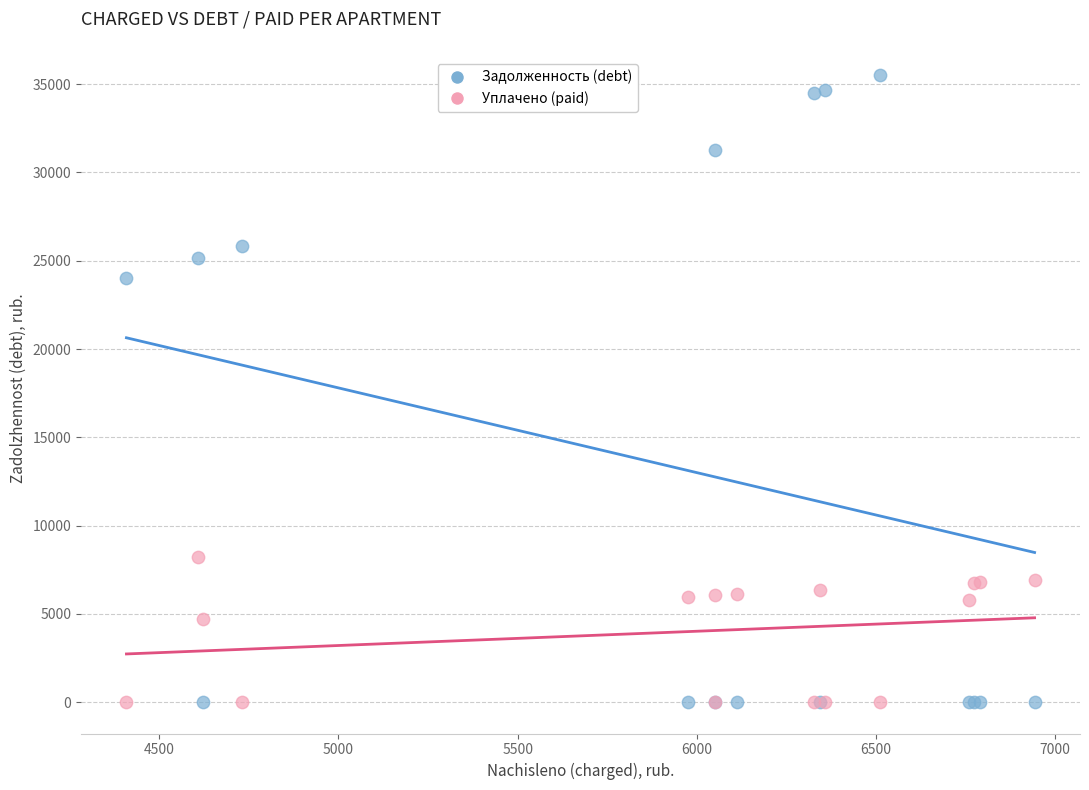

In the Уплачено (paid) series, what Y value is closest to 4119?

4723.4